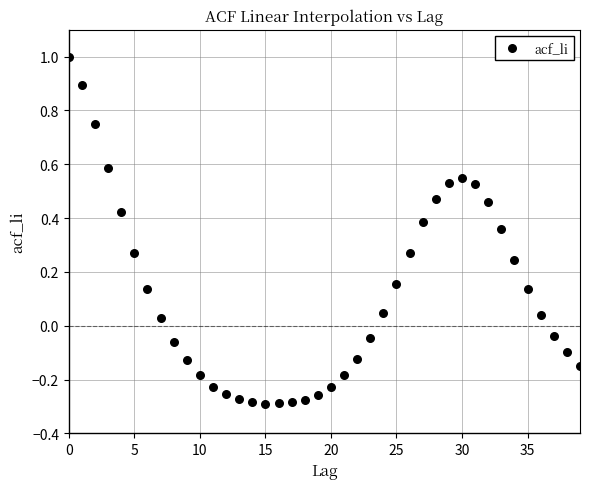

What is the range of Y values (max minus min)?

1.3